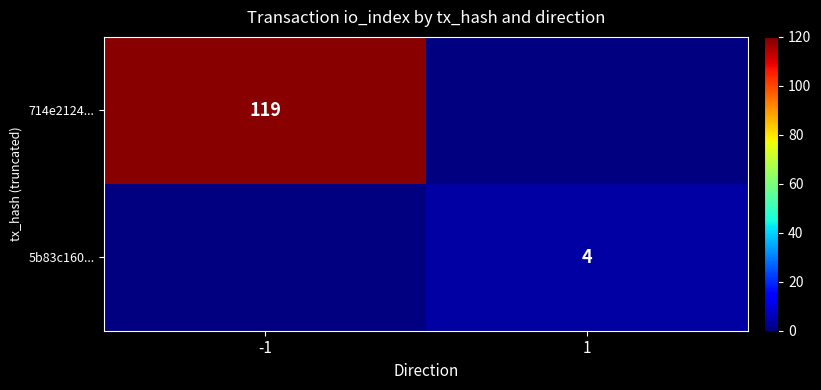

The value of 5b83c160... at 1 is 4. True or false?

True